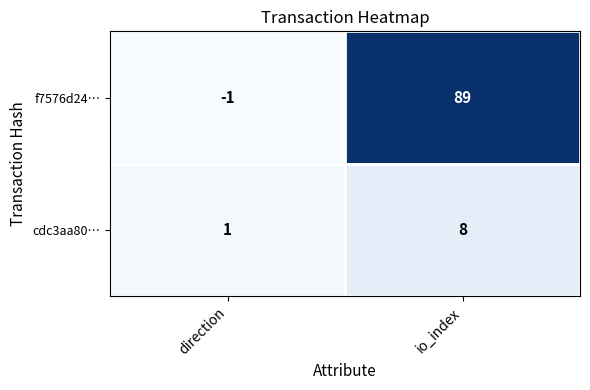

What is the difference between the maximum and minimum values in the f7576d24… series?

90